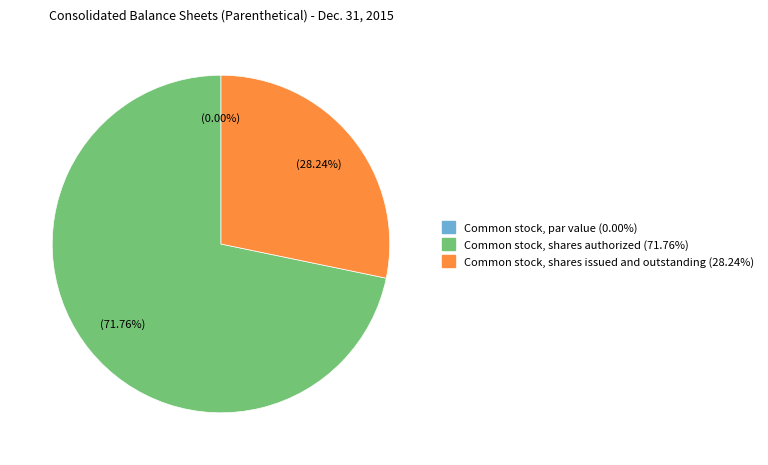

What is the ratio of the value at Common stock, shares authorized to the value at Common stock, shares issued and outstanding?

2.5